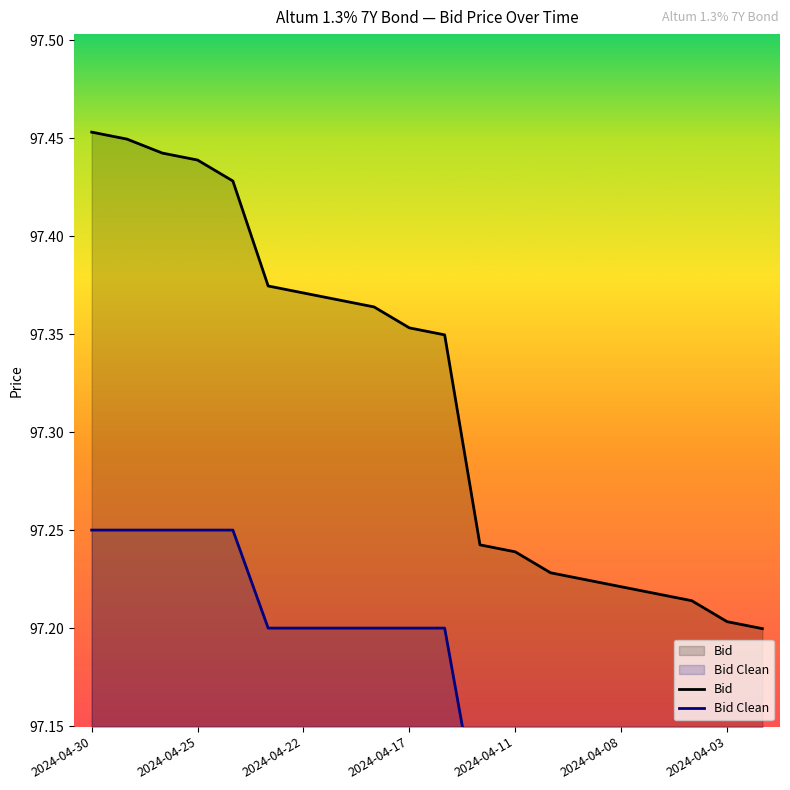

What is the difference between the highest and lowest values at 2024-04-30?

0.2